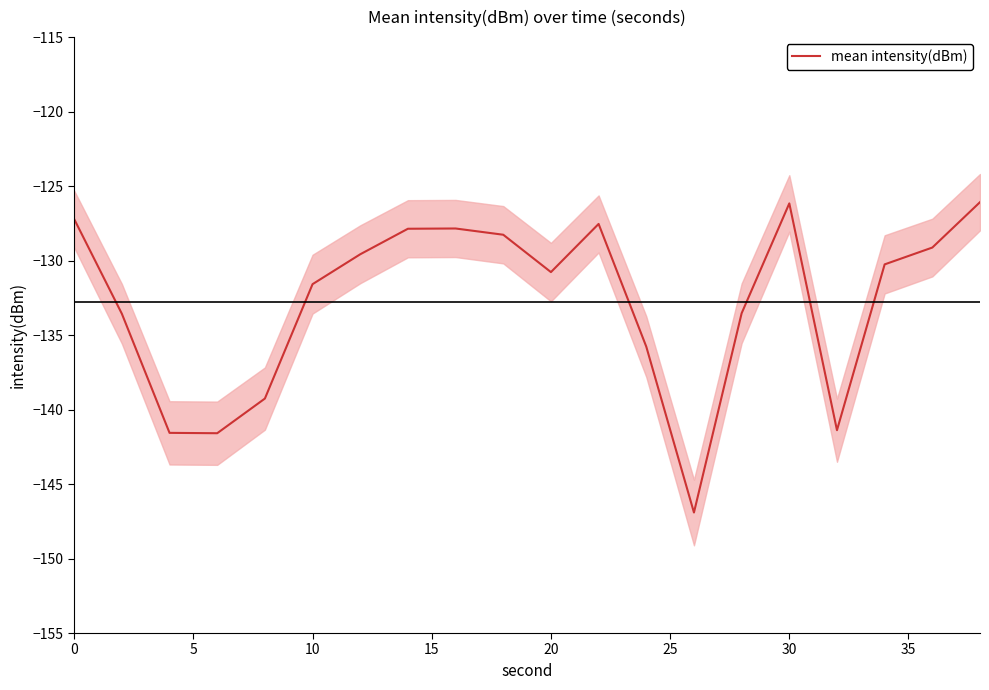

What is the highest value of the mean intensity(dBm) series?

-126.1